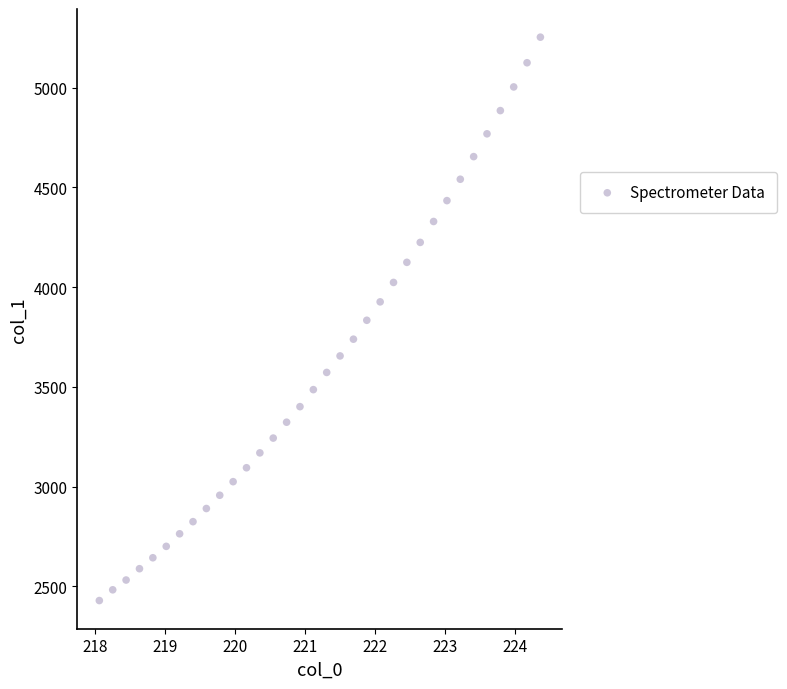

What is the range of Y values (max minus min)?

2825.0